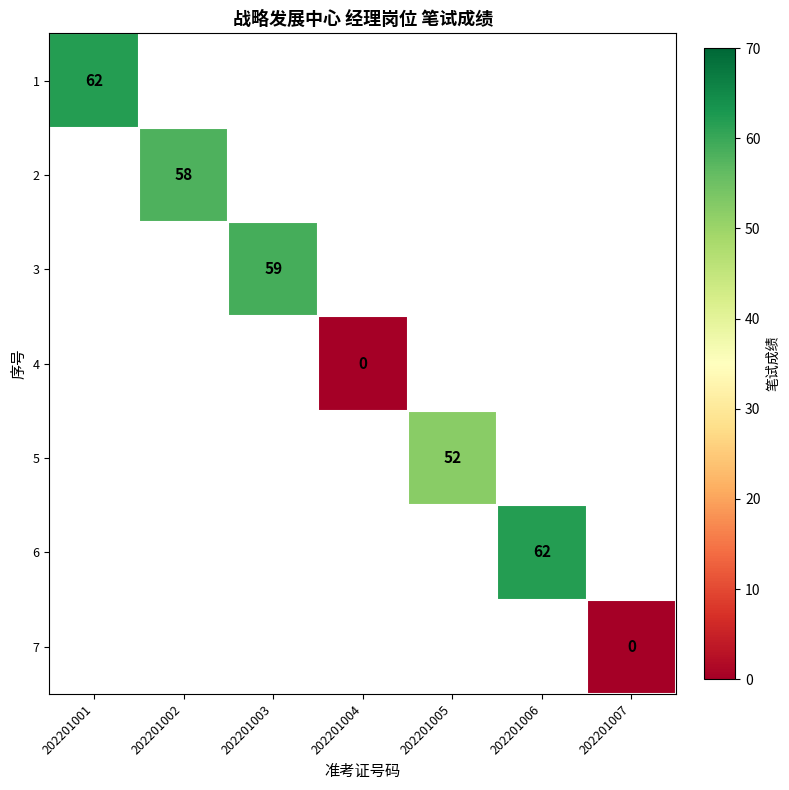

Is it true that 2 equals 87 at 202201002?

False